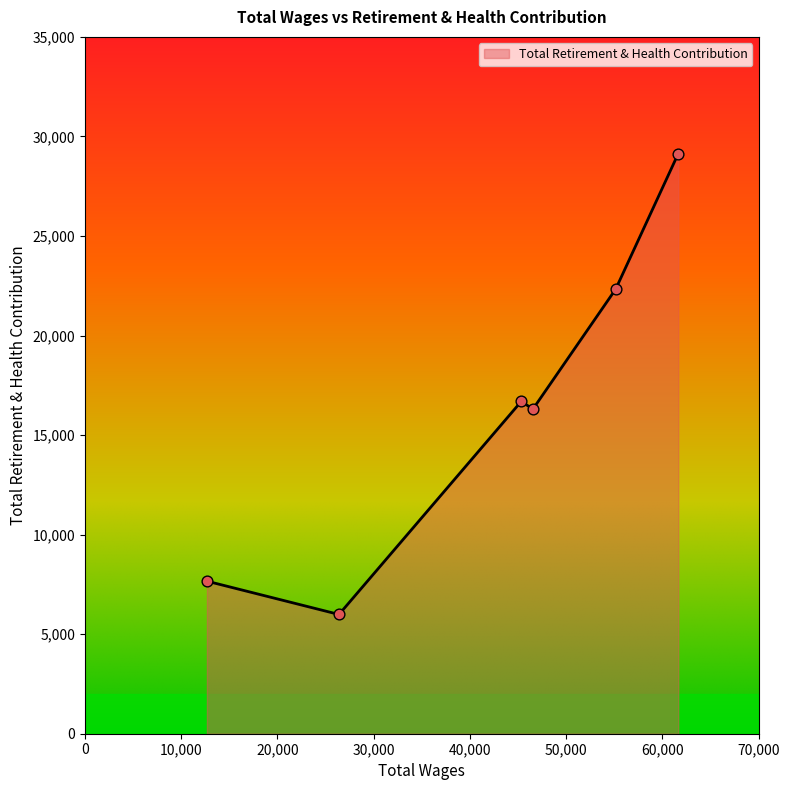

What is the smallest value displayed?

5990